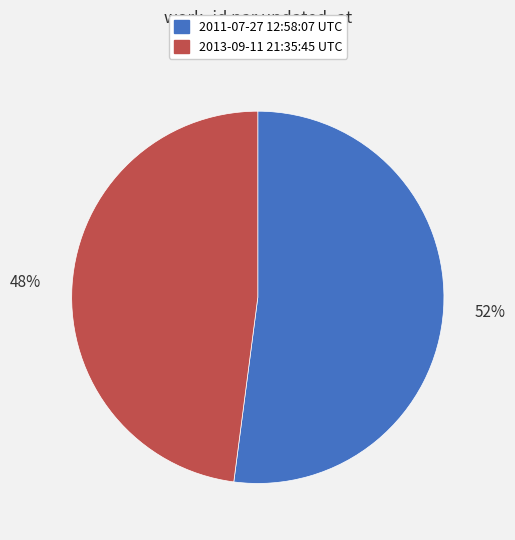

To the nearest percent, what portion does 2011-07-27 12:58:07 UTC represent?

52%